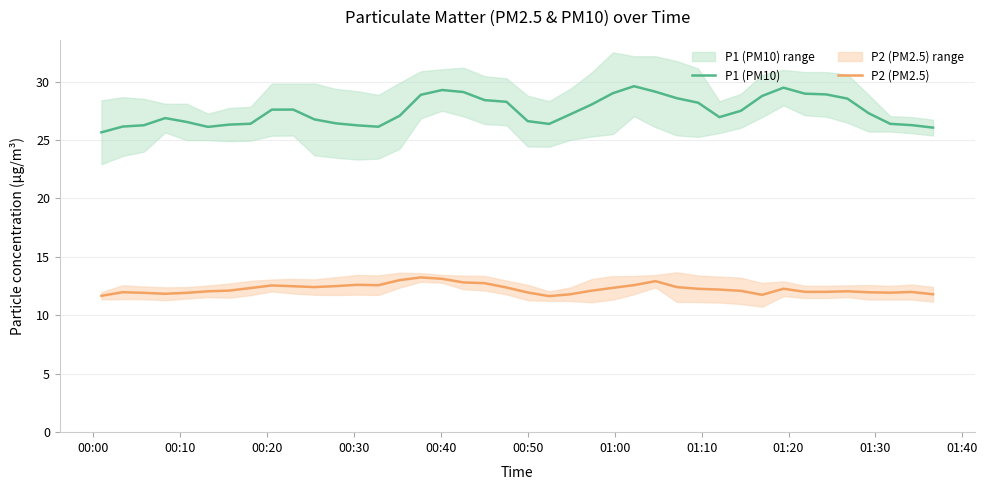

What is the maximum value for P1 (PM10)?

29.6